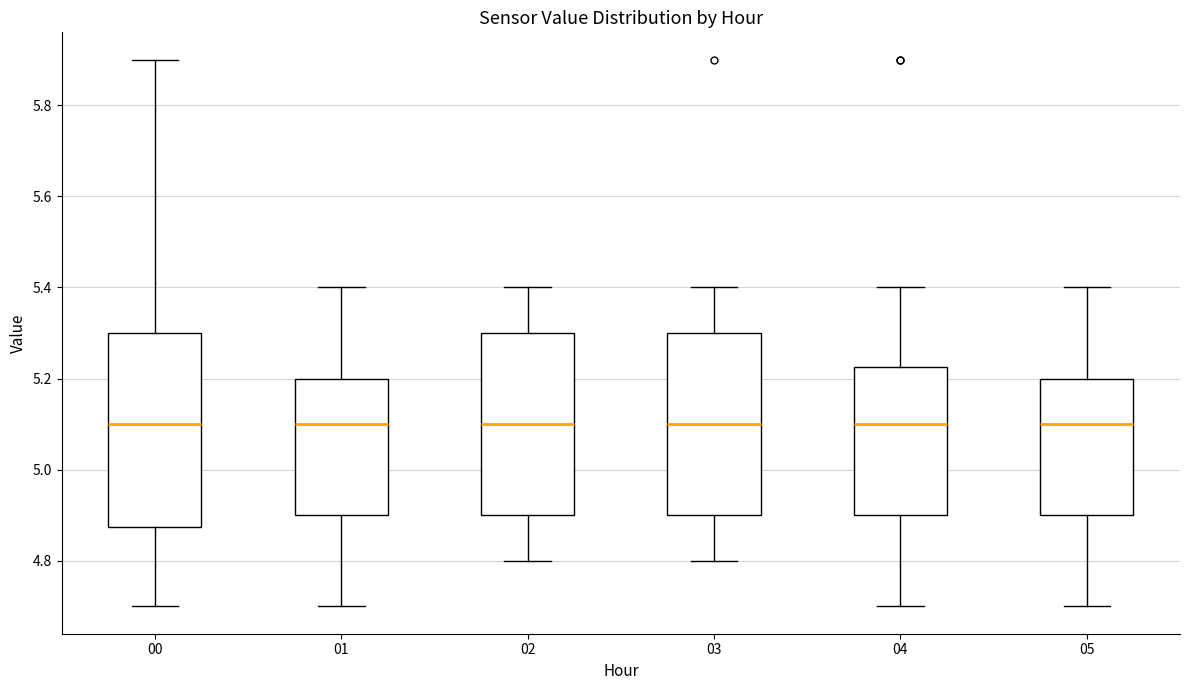

Where is the lower edge of the box at x = 05 on the y-axis? The values are not printed on the chart, so give them approximately, as read against the axis.

4.90